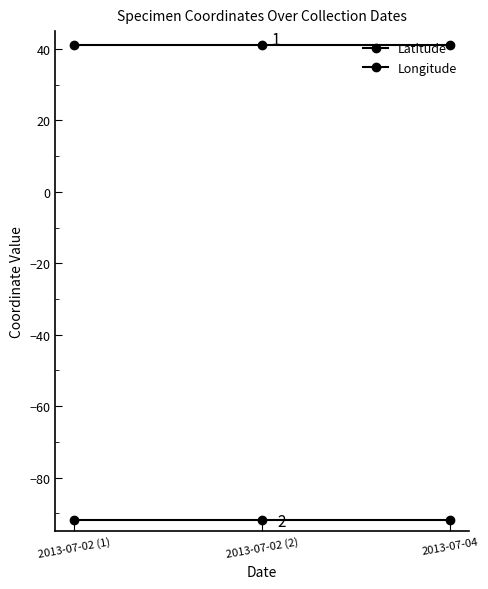

What is the value of the Longitude point at the 3rd from the left?

-92.0